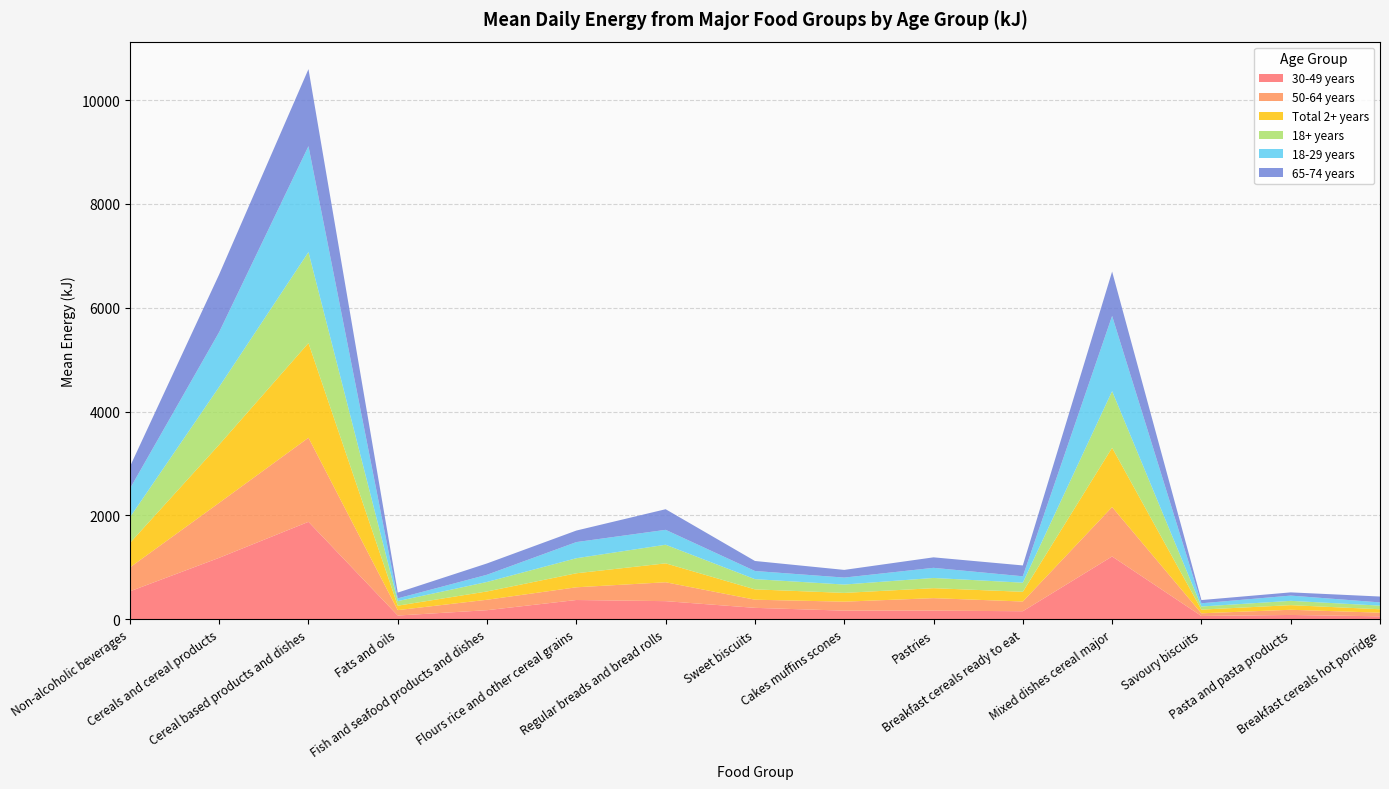

Reading left to right, list all the values displayed in this chart.

30-49 years: Non-alcoholic beverages=538	Cereals and cereal products=1184	Cereal based products and dishes=1877	Fats and oils=72	Fish and seafood products and dishes=175	Flours rice and other cereal grains=371	Regular breads and bread rolls=349	Sweet biscuits=220	Cakes muffins scones=166	Pastries=166	Breakfast cereals ready to eat=155	Mixed dishes cereal major=1210	Savoury biscuits=63	Pasta and pasta products=83	Breakfast cereals hot porridge=57
50-64 years: Non-alcoholic beverages=460	Cereals and cereal products=1059	Cereal based products and dishes=1620	Fats and oils=104	Fish and seafood products and dishes=201	Flours rice and other cereal grains=245	Regular breads and bread rolls=364	Sweet biscuits=157	Cakes muffins scones=173	Pastries=241	Breakfast cereals ready to eat=187	Mixed dishes cereal major=952	Savoury biscuits=52	Pasta and pasta products=100	Breakfast cereals hot porridge=70
Total 2+ years: Non-alcoholic beverages=471	Cereals and cereal products=1121	Cereal based products and dishes=1824	Fats and oils=86	Fish and seafood products and dishes=160	Flours rice and other cereal grains=270	Regular breads and bread rolls=364	Sweet biscuits=199	Cakes muffins scones=169	Pastries=192	Breakfast cereals ready to eat=187	Mixed dishes cereal major=1142	Savoury biscuits=71	Pasta and pasta products=89	Breakfast cereals hot porridge=66
18+ years: Non-alcoholic beverages=494	Cereals and cereal products=1114	Cereal based products and dishes=1753	Fats and oils=88	Fish and seafood products and dishes=183	Flours rice and other cereal grains=290	Regular breads and bread rolls=359	Sweet biscuits=197	Cakes muffins scones=161	Pastries=197	Breakfast cereals ready to eat=176	Mixed dishes cereal major=1091	Savoury biscuits=60	Pasta and pasta products=83	Breakfast cereals hot porridge=70
18-29 years: Non-alcoholic beverages=552	Cereals and cereal products=1055	Cereal based products and dishes=2040	Fats and oils=53	Fish and seafood products and dishes=139	Flours rice and other cereal grains=311	Regular breads and bread rolls=287	Sweet biscuits=157	Cakes muffins scones=134	Pastries=195	Breakfast cereals ready to eat=123	Mixed dishes cereal major=1449	Savoury biscuits=62	Pasta and pasta products=101	Breakfast cereals hot porridge=62
65-74 years: Non-alcoholic beverages=424	Cereals and cereal products=1111	Cereal based products and dishes=1484	Fats and oils=111	Fish and seafood products and dishes=218	Flours rice and other cereal grains=222	Regular breads and bread rolls=397	Sweet biscuits=193	Cakes muffins scones=148	Pastries=202	Breakfast cereals ready to eat=209	Mixed dishes cereal major=854	Savoury biscuits=62	Pasta and pasta products=62	Breakfast cereals hot porridge=113